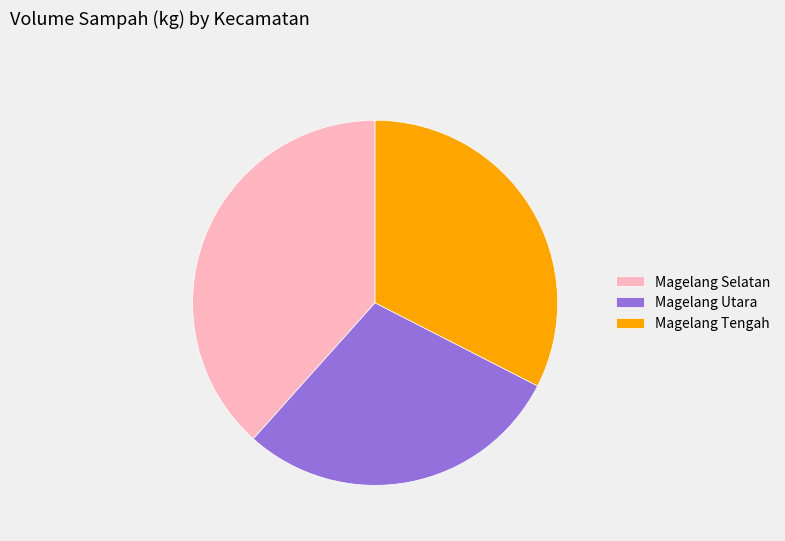

Rank the categories by value from highest to lowest.

Magelang Selatan, Magelang Tengah, Magelang Utara